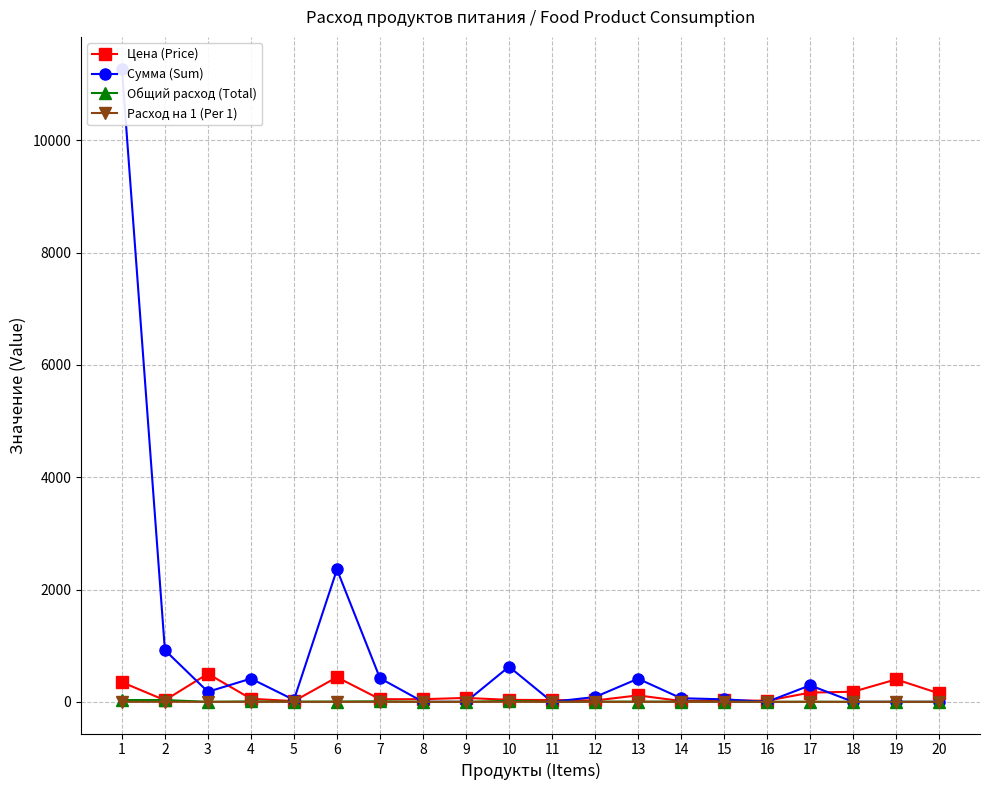

How many interior local peaks does the Общий расход (Total) series have?

5